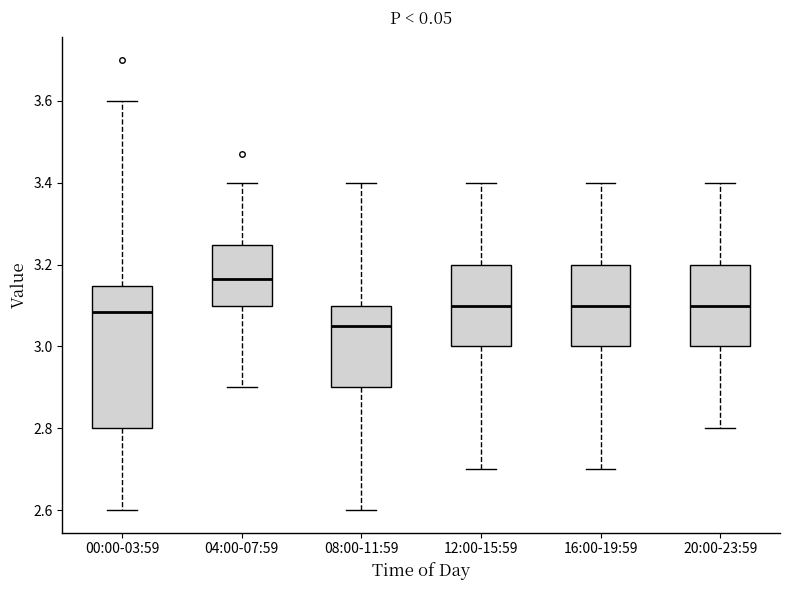

Reading left to right, transcribe this box plot: for each box, give where its median line is, the range the box spans, and where its two whiskers end, as read against the y-axis. The values are not printed on the chart, so give them approximately, as read against the axis.

00:00-03:59: median 3.08, box 2.80 to 3.14, whiskers 2.60 to 3.60
04:00-07:59: median 3.16, box 3.10 to 3.24, whiskers 2.90 to 3.40
08:00-11:59: median 3.06, box 2.90 to 3.10, whiskers 2.60 to 3.40
12:00-15:59: median 3.10, box 3.00 to 3.20, whiskers 2.70 to 3.40
16:00-19:59: median 3.10, box 3.00 to 3.20, whiskers 2.70 to 3.40
20:00-23:59: median 3.10, box 3.00 to 3.20, whiskers 2.80 to 3.40